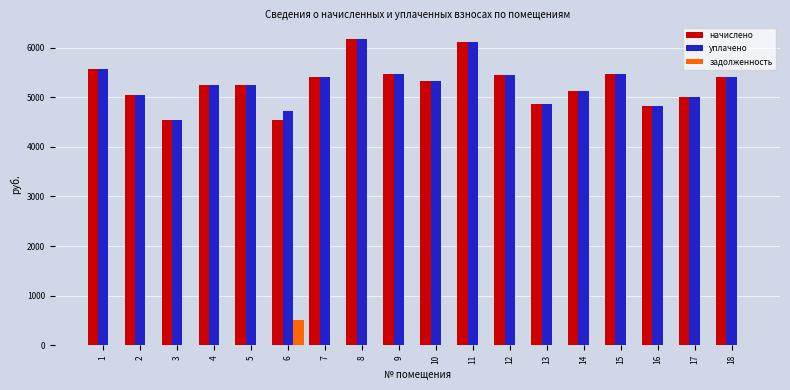

What is the highest value of the задолженность series?

504.3